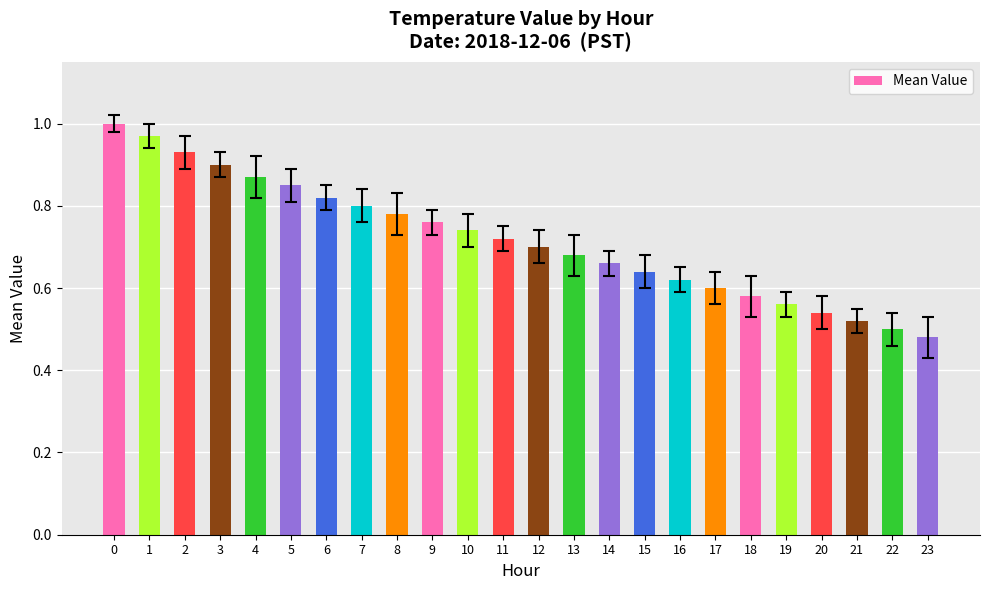

What is the sum of the values at 20 and 2?

1.5